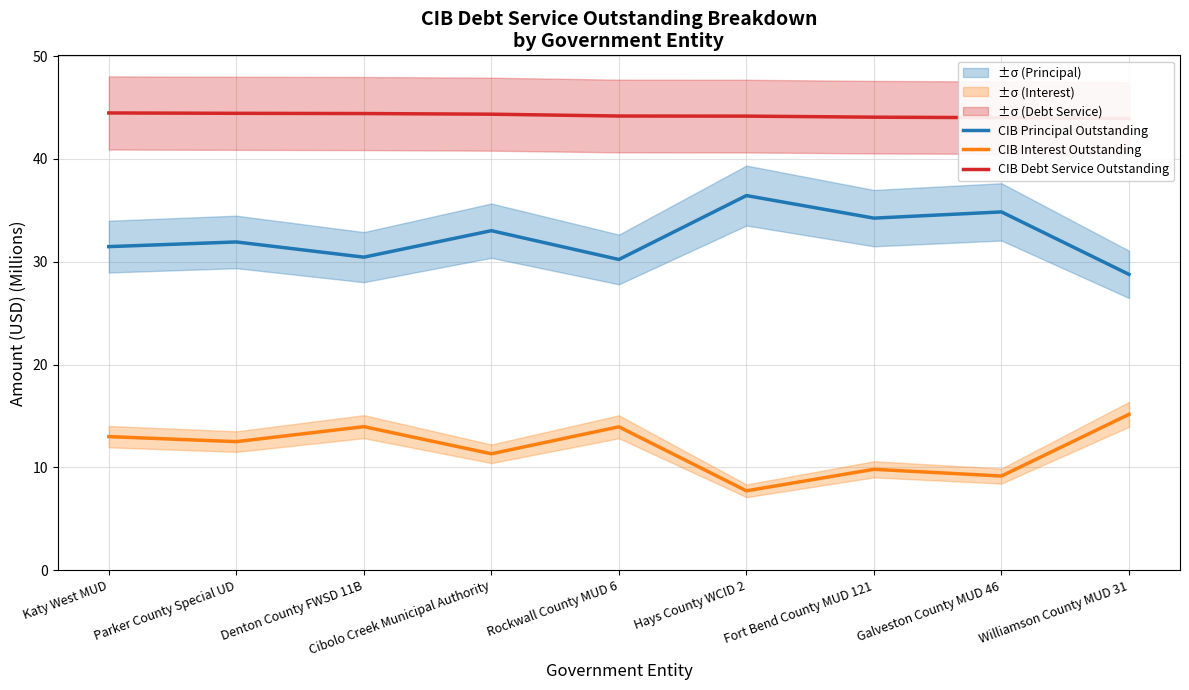

Reading left to right, extract all data points from this chart.

CIB Principal Outstanding: Katy West MUD=31.5	Parker County Special UD=31.9	Denton County FWSD 11B=30.4	Cibolo Creek Municipal Authority=33.0	Rockwall County MUD 6=30.2	Hays County WCID 2=36.4	Fort Bend County MUD 121=34.2	Galveston County MUD 46=34.8	Williamson County MUD 31=28.8
CIB Interest Outstanding: Katy West MUD=13.0	Parker County Special UD=12.5	Denton County FWSD 11B=14.0	Cibolo Creek Municipal Authority=11.3	Rockwall County MUD 6=13.9	Hays County WCID 2=7.7	Fort Bend County MUD 121=9.8	Galveston County MUD 46=9.2	Williamson County MUD 31=15.2
CIB Debt Service Outstanding: Katy West MUD=44.5	Parker County Special UD=44.4	Denton County FWSD 11B=44.4	Cibolo Creek Municipal Authority=44.3	Rockwall County MUD 6=44.2	Hays County WCID 2=44.2	Fort Bend County MUD 121=44.1	Galveston County MUD 46=44.0	Williamson County MUD 31=43.9